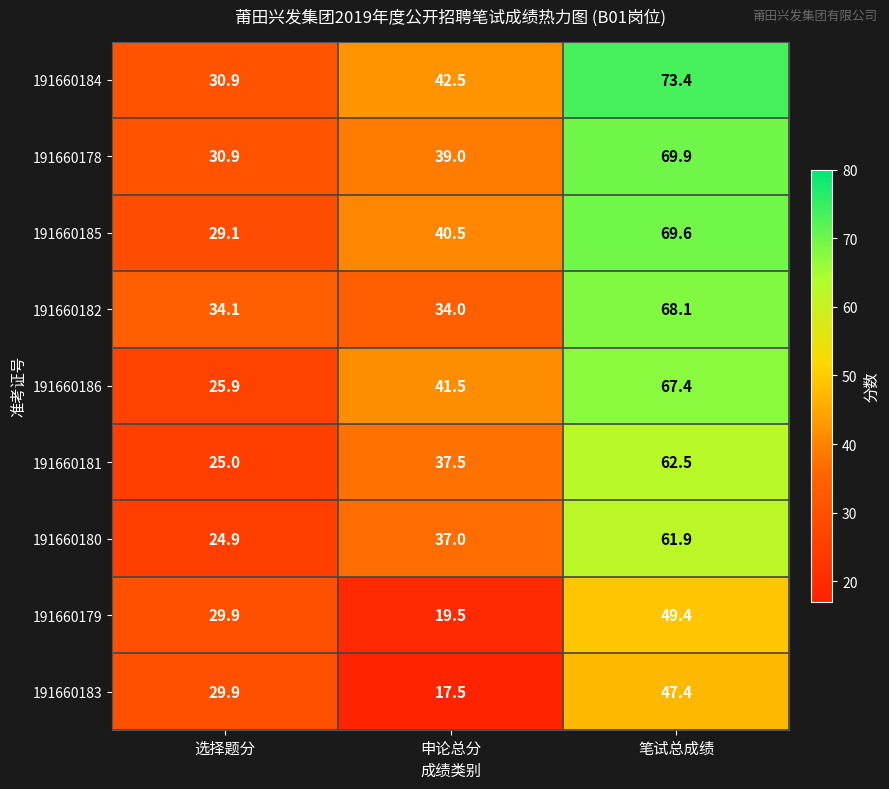

Reading right to left, transcribe all the data shown in this chart.

191660184: 73.4	42.5	30.9
191660178: 69.9	39.0	30.9
191660185: 69.6	40.5	29.1
191660182: 68.1	34.0	34.1
191660186: 67.4	41.5	25.9
191660181: 62.5	37.5	25.0
191660180: 61.9	37.0	24.9
191660179: 49.4	19.5	29.9
191660183: 47.4	17.5	29.9